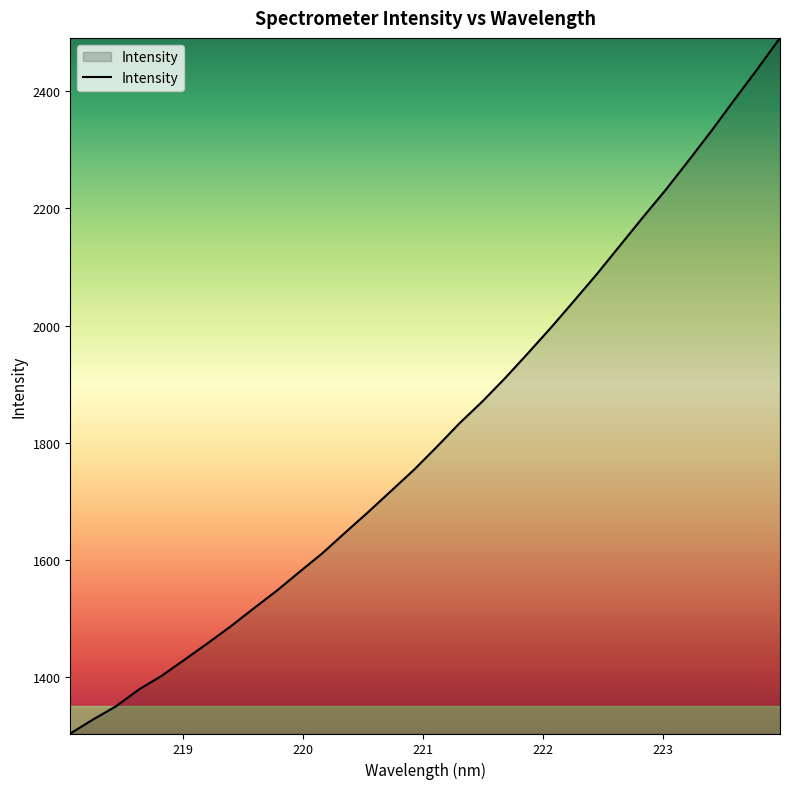

How many values are below 1792?

16